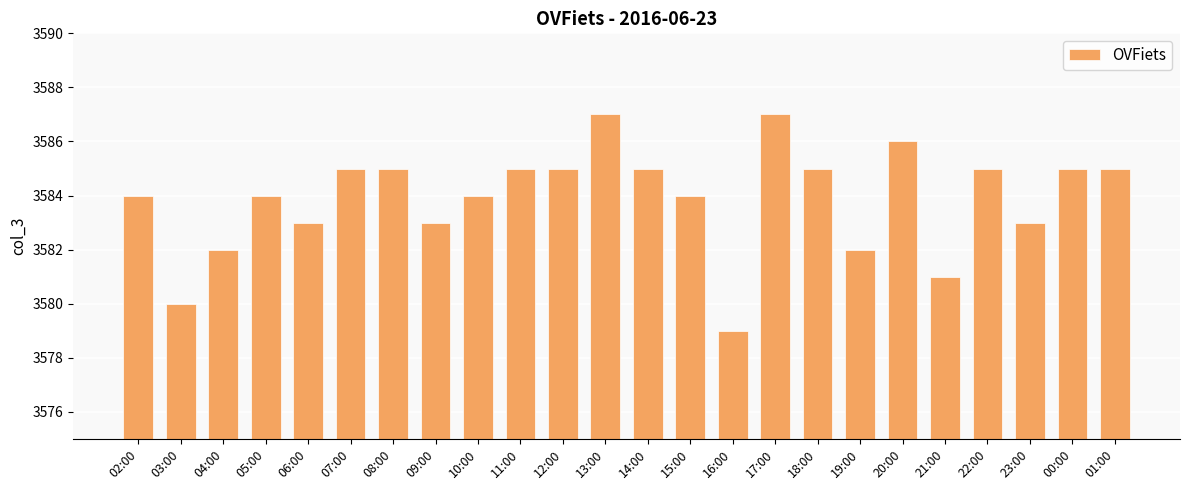

Is it true that the value at 23:00 is 3583?

True